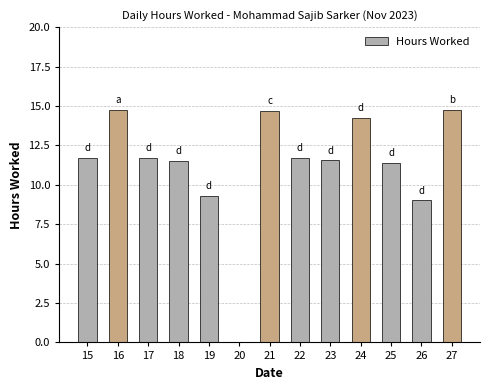

What is the maximum value shown in the chart?

14.8